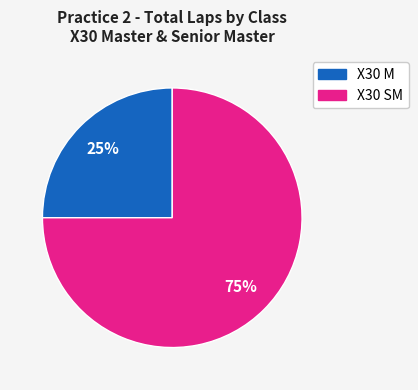

Does any single category account for the majority?

Yes